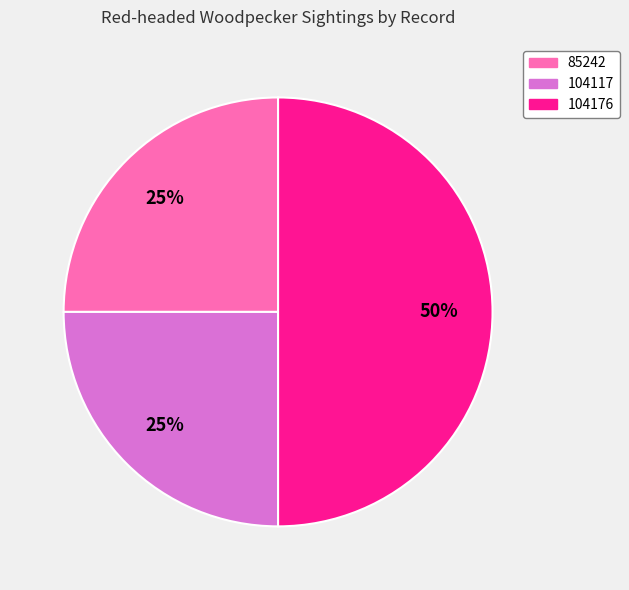

Does 104117 account for over 50% of the chart?

No